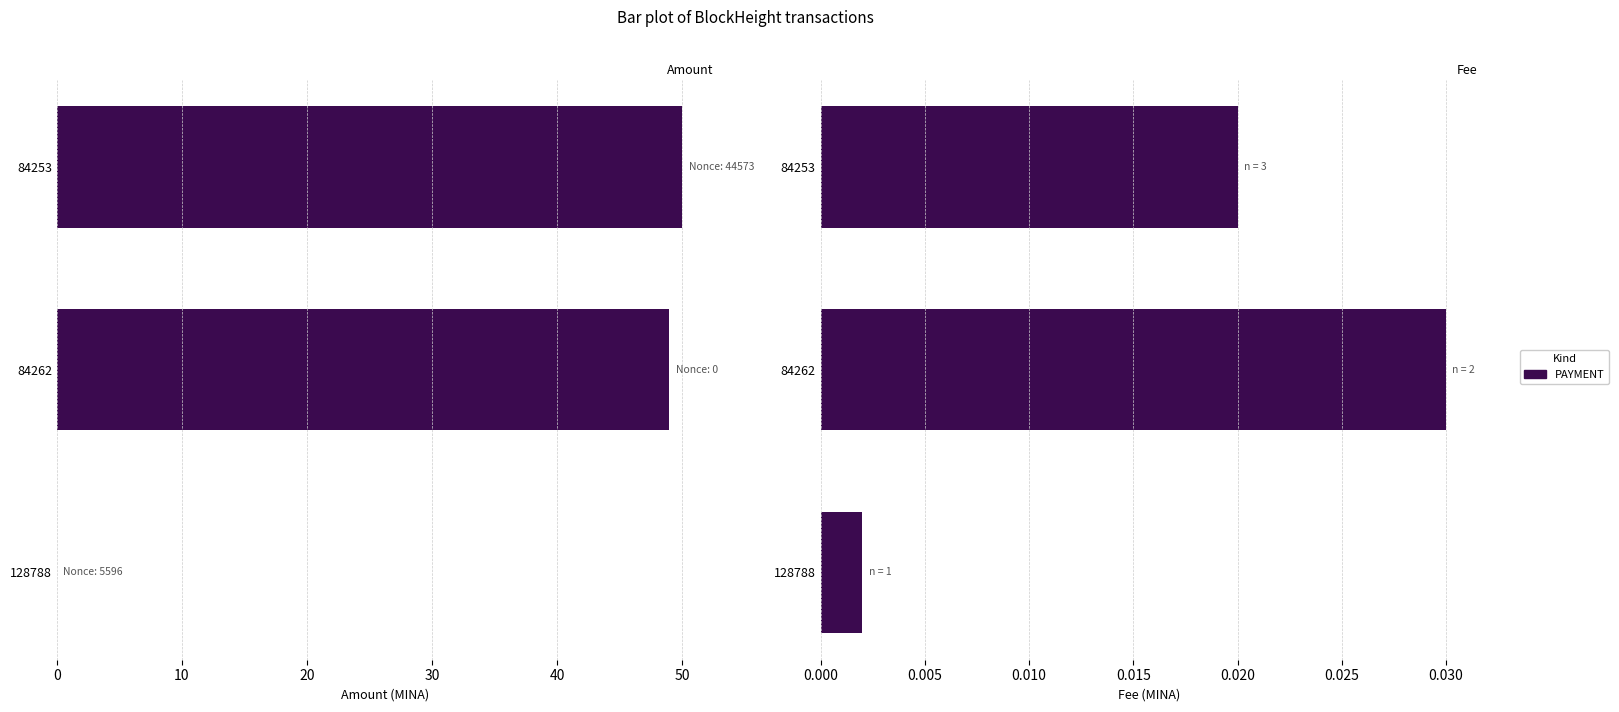

Count the number of categories in the chart.

3